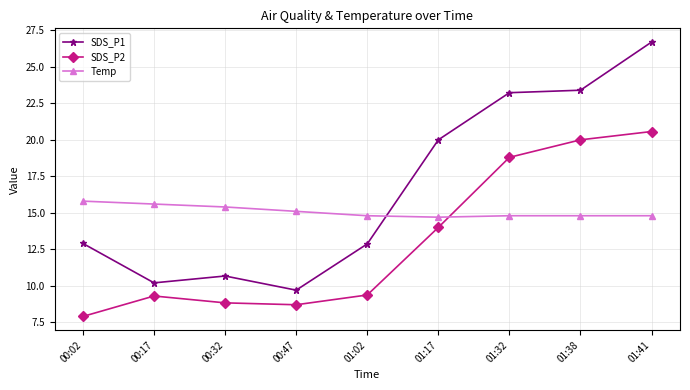

What is the smallest value displayed?

7.9